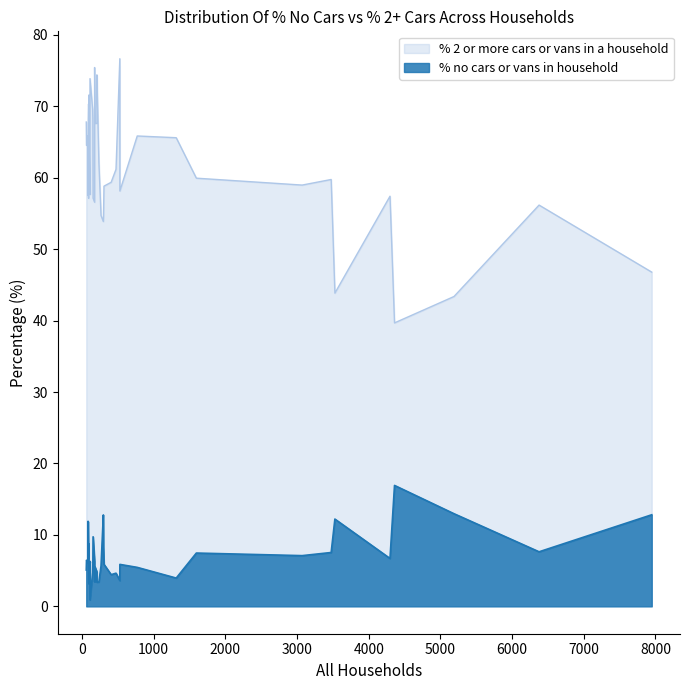

What is the total value across all series at 31?

66.9